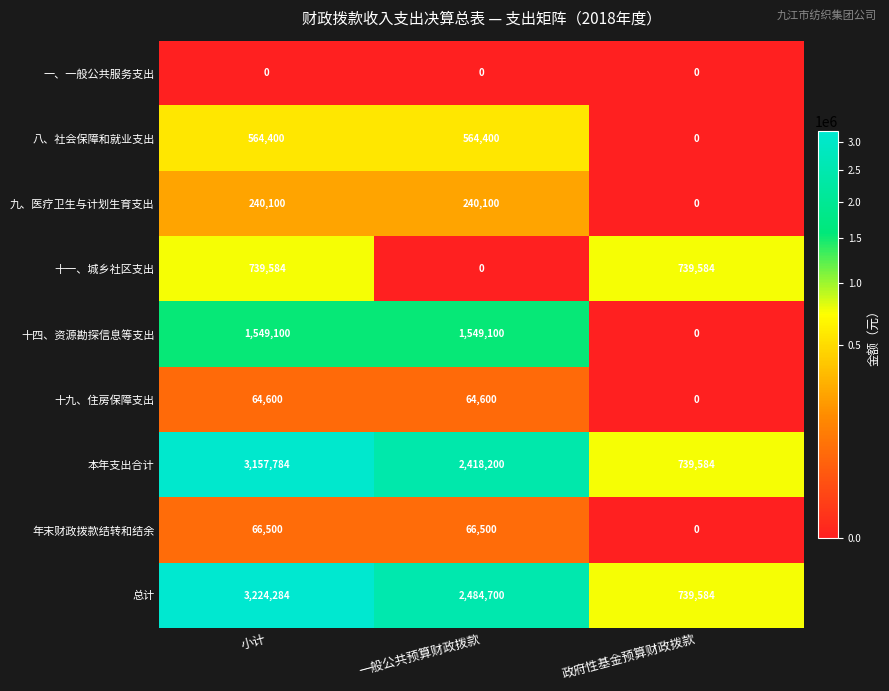

Is the value of 总计 at 政府性基金预算财政拨款 greater than the value of 年末财政拨款结转和结余 at 政府性基金预算财政拨款?

Yes